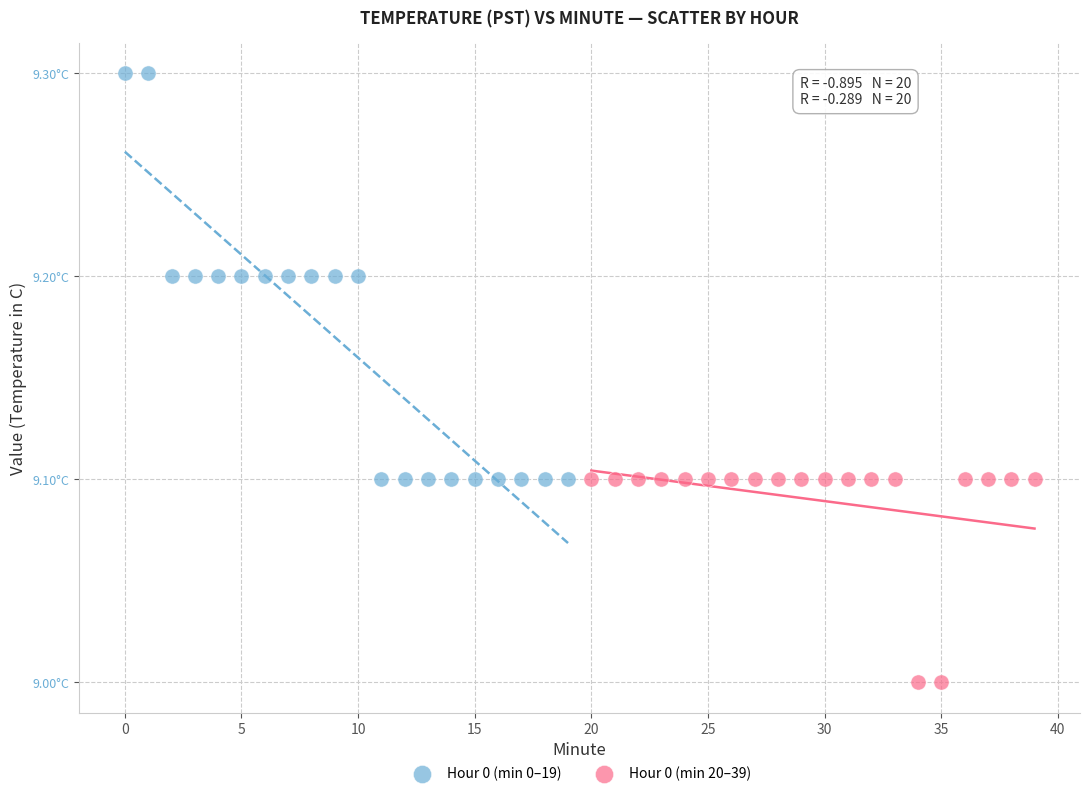

Which series reaches the minimum Y coordinate?

Hour 0 (min 20–39)